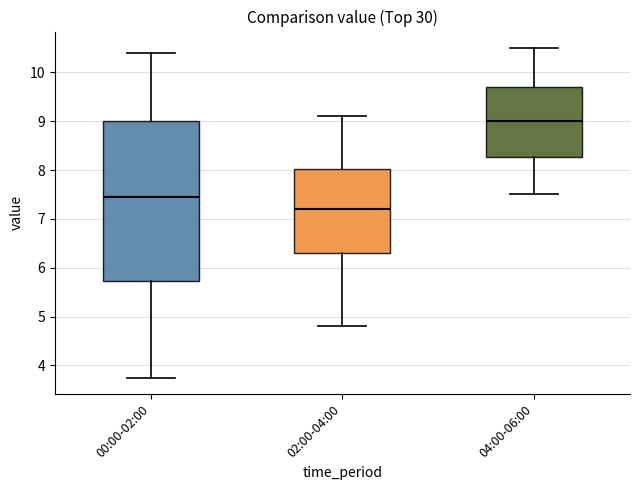

Reading left to right, read every box against the y-axis: the position of its median line, the range the box covers, and the ends of its whiskers. The values are not printed on the chart, so give them approximately, as read against the axis.

00:00-02:00: median 7.5, box 5.7 to 9.0, whiskers 3.8 to 10.4
02:00-04:00: median 7.2, box 6.3 to 8.0, whiskers 4.8 to 9.1
04:00-06:00: median 9.0, box 8.3 to 9.7, whiskers 7.5 to 10.5